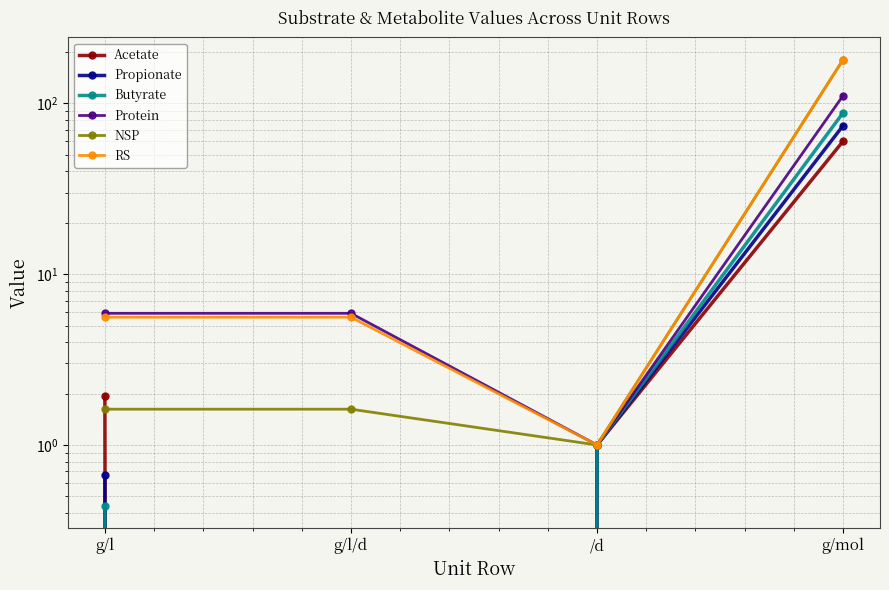

Rank the series at g/l/d from highest to lowest value.

Protein, RS, NSP, Acetate, Propionate, Butyrate